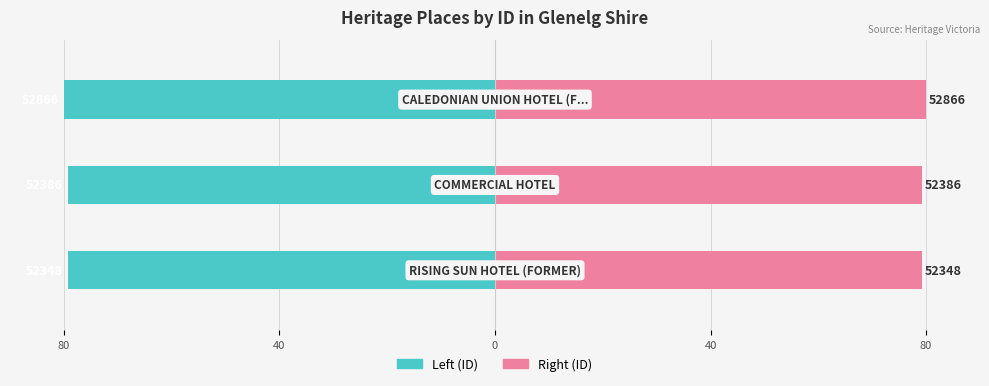

Read the ID (left) value at 40.

-79.3